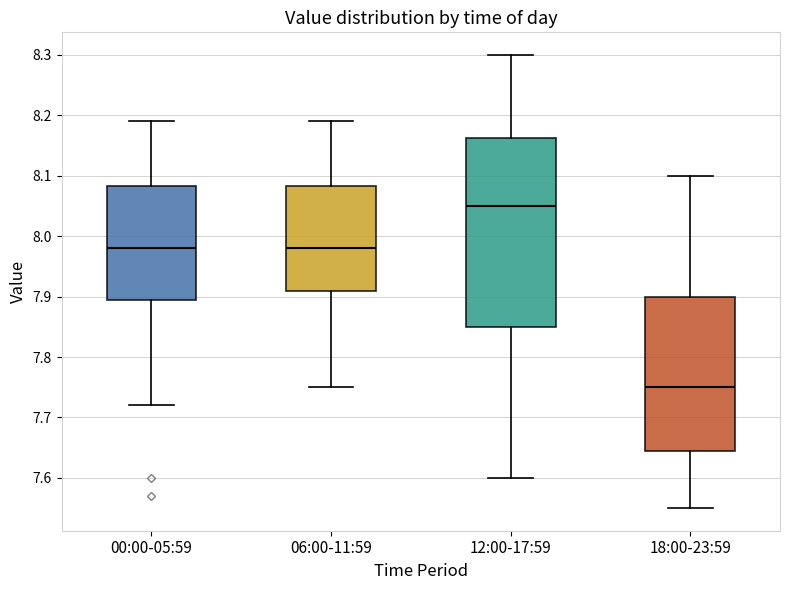

Where does the lower whisker of the box for 00:00-05:59 end on the y-axis? The values are not printed on the chart, so give them approximately, as read against the axis.

7.72